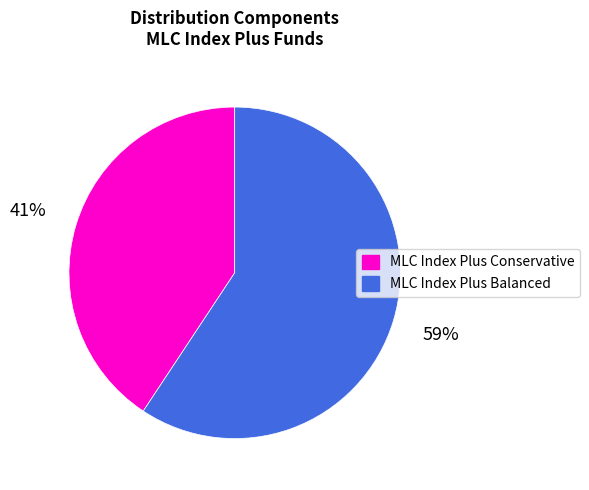

Do MLC Index Plus Conservative and MLC Index Plus Balanced together represent more than half of the pie?

Yes